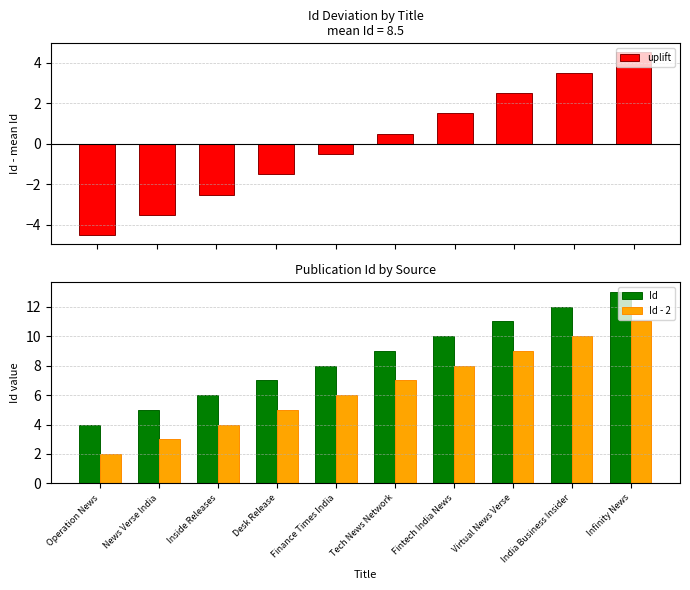

Where is uplift nearest to the value 0?

Finance Times India